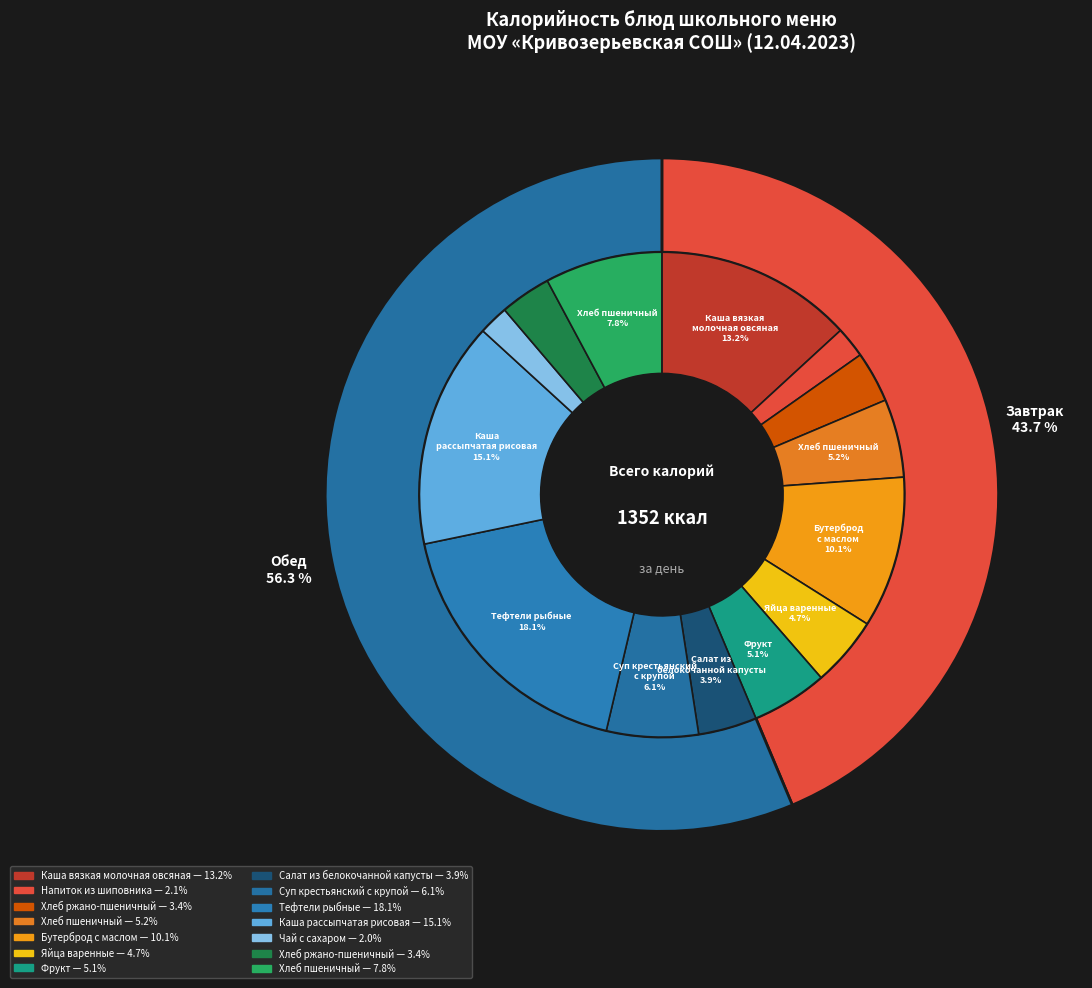

What is the change in value from Бутерброд с маслом to Тефтели рыбные?

+107.5